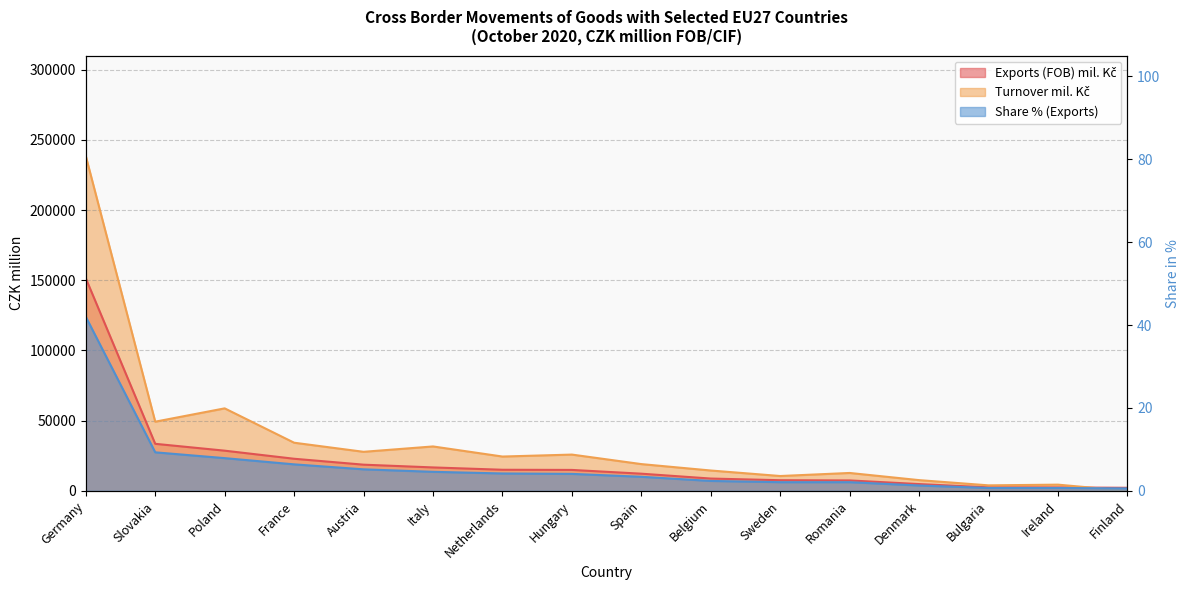

Rank the categories by Exports (FOB) mil. Kč value from lowest to highest.

Finland, Ireland, Bulgaria, Denmark, Romania, Sweden, Belgium, Spain, Hungary, Netherlands, Italy, Austria, France, Poland, Slovakia, Germany